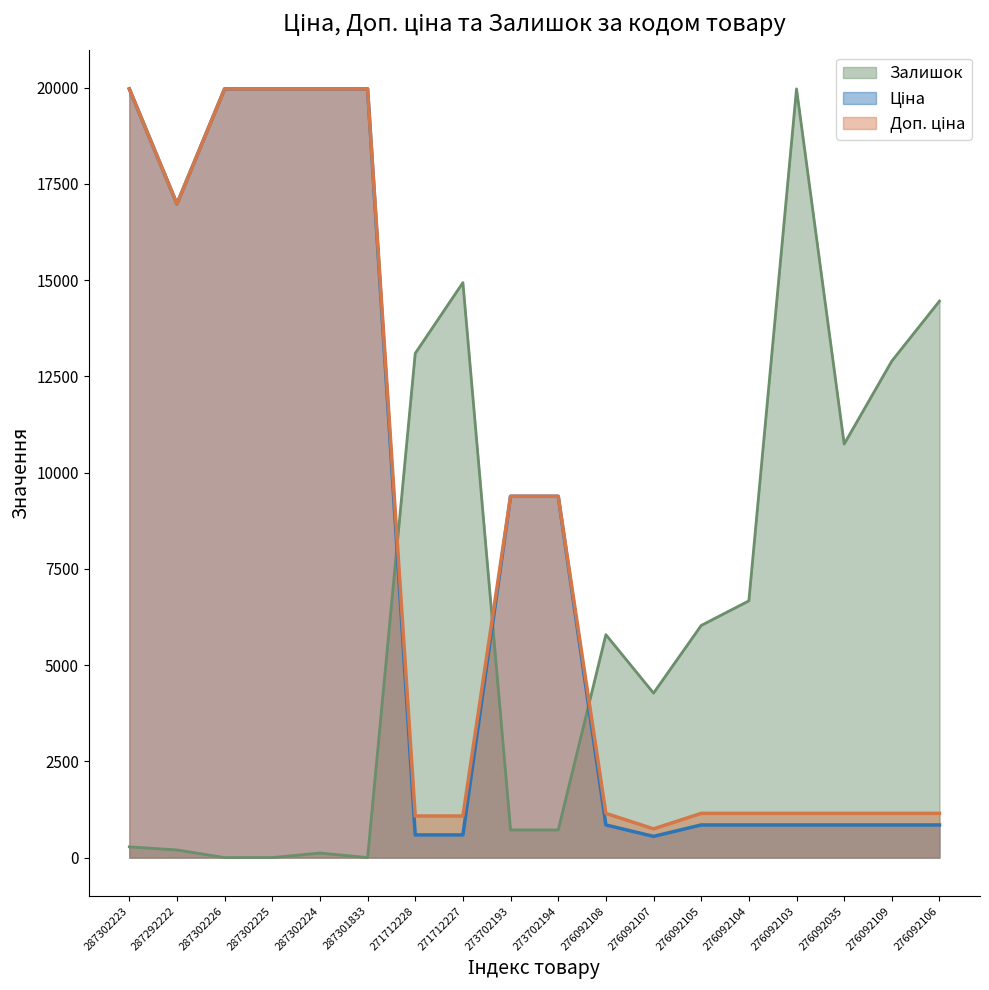

Is the value of Залишок at 287302226 greater than the value of Доп. ціна at 273702193?

No